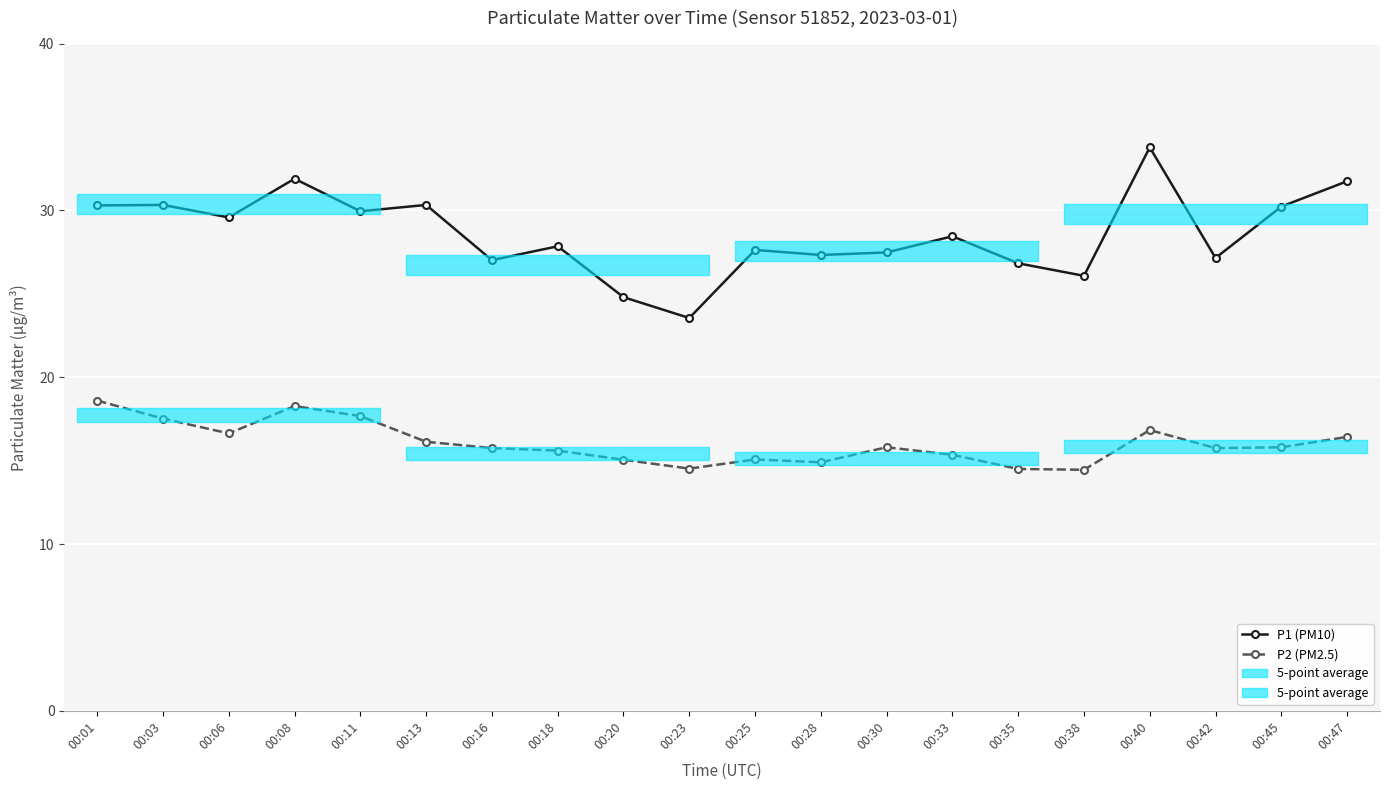

How many interior local valleys does the P2 (PM2.5) series have?

5